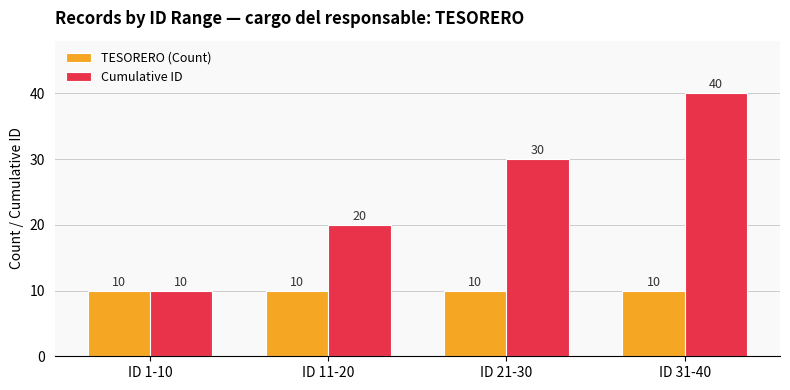

What is the maximum value shown in the chart?

40